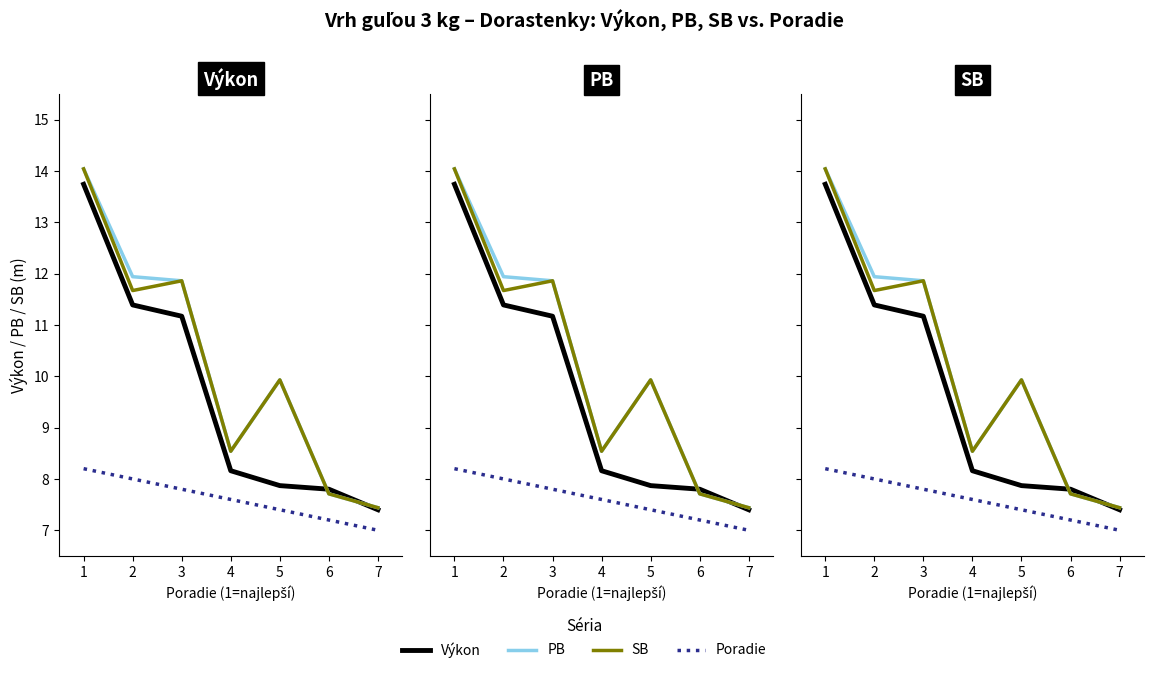

After their last crossing, which series has the higher values: SB or Výkon?

SB